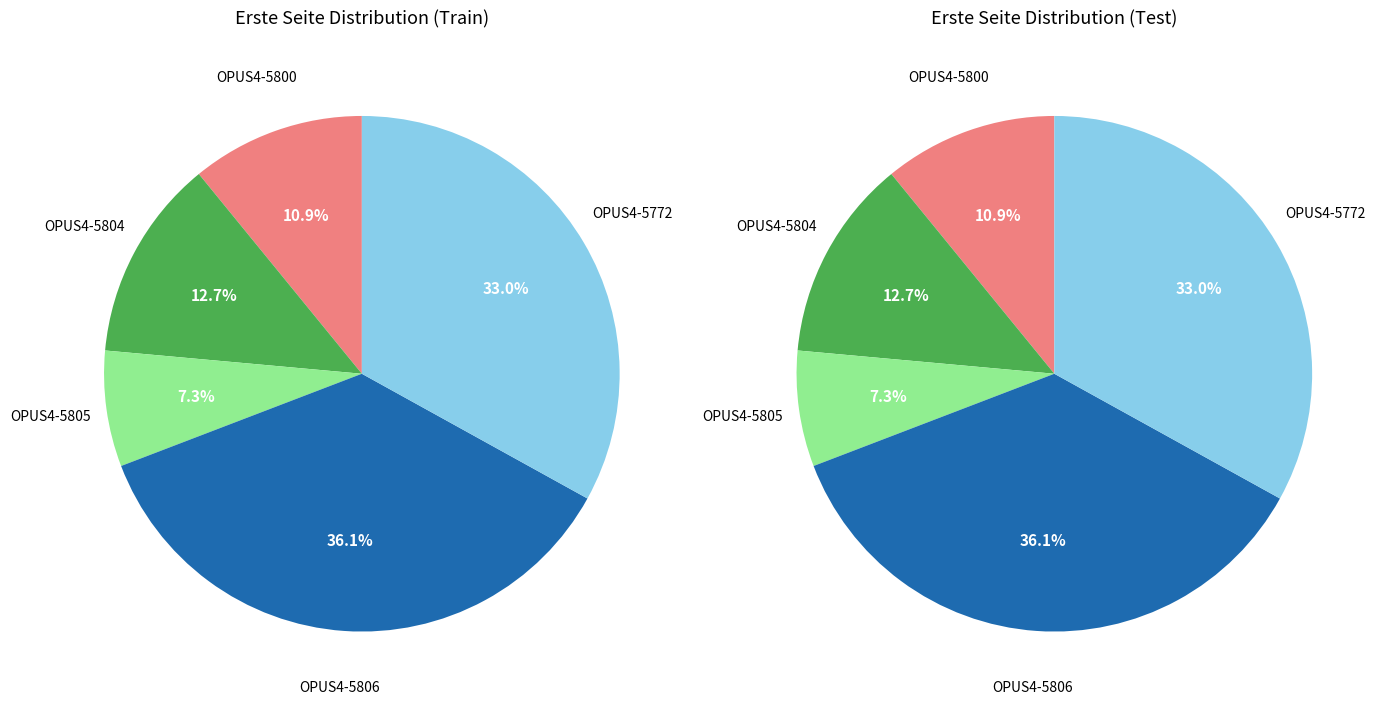

The OPUS4-5804 slice represents 13% of the pie. True or false?

True